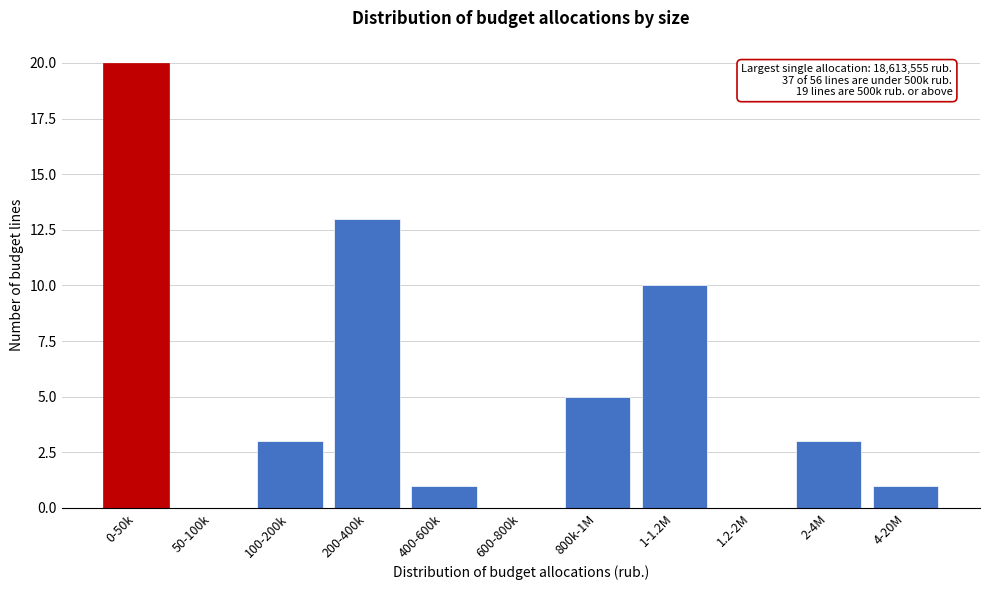

Reading right to left, list all the values displayed in this chart.

4-20M=1	2-4M=3	1.2-2M=0	1-1.2M=10	800k-1M=5	600-800k=0	400-600k=1	200-400k=13	100-200k=3	50-100k=0	0-50k=20